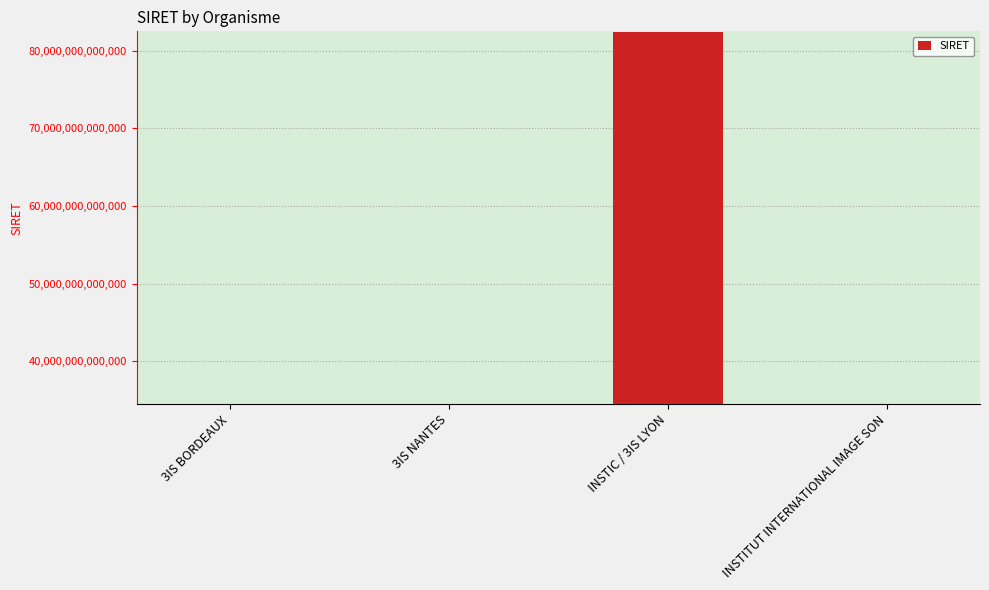

What is the label of the 1st bar from the right?

INSTITUT INTERNATIONAL IMAGE SON